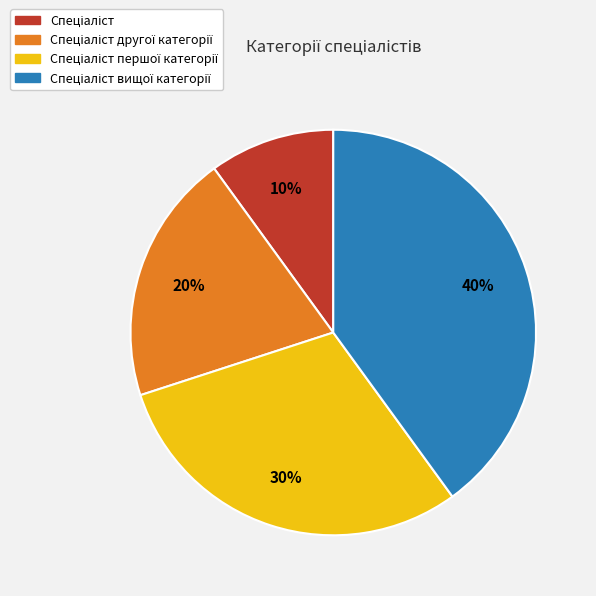

To the nearest percent, what is the difference between the largest and smallest slice percentages?

30%